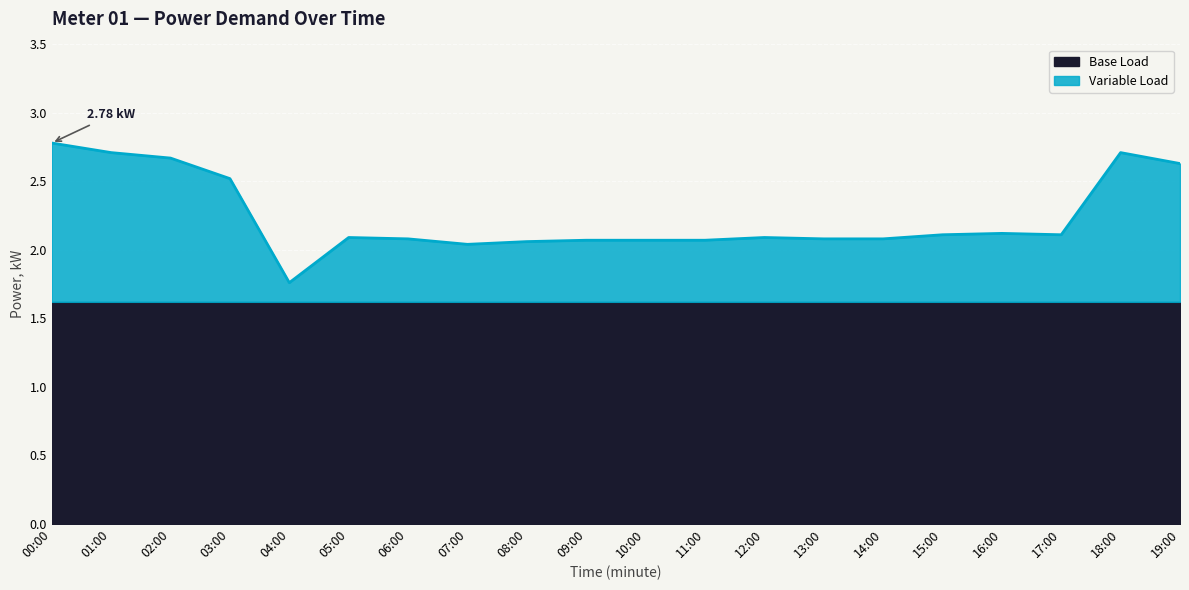

Where does the data first go above 2?

00:00